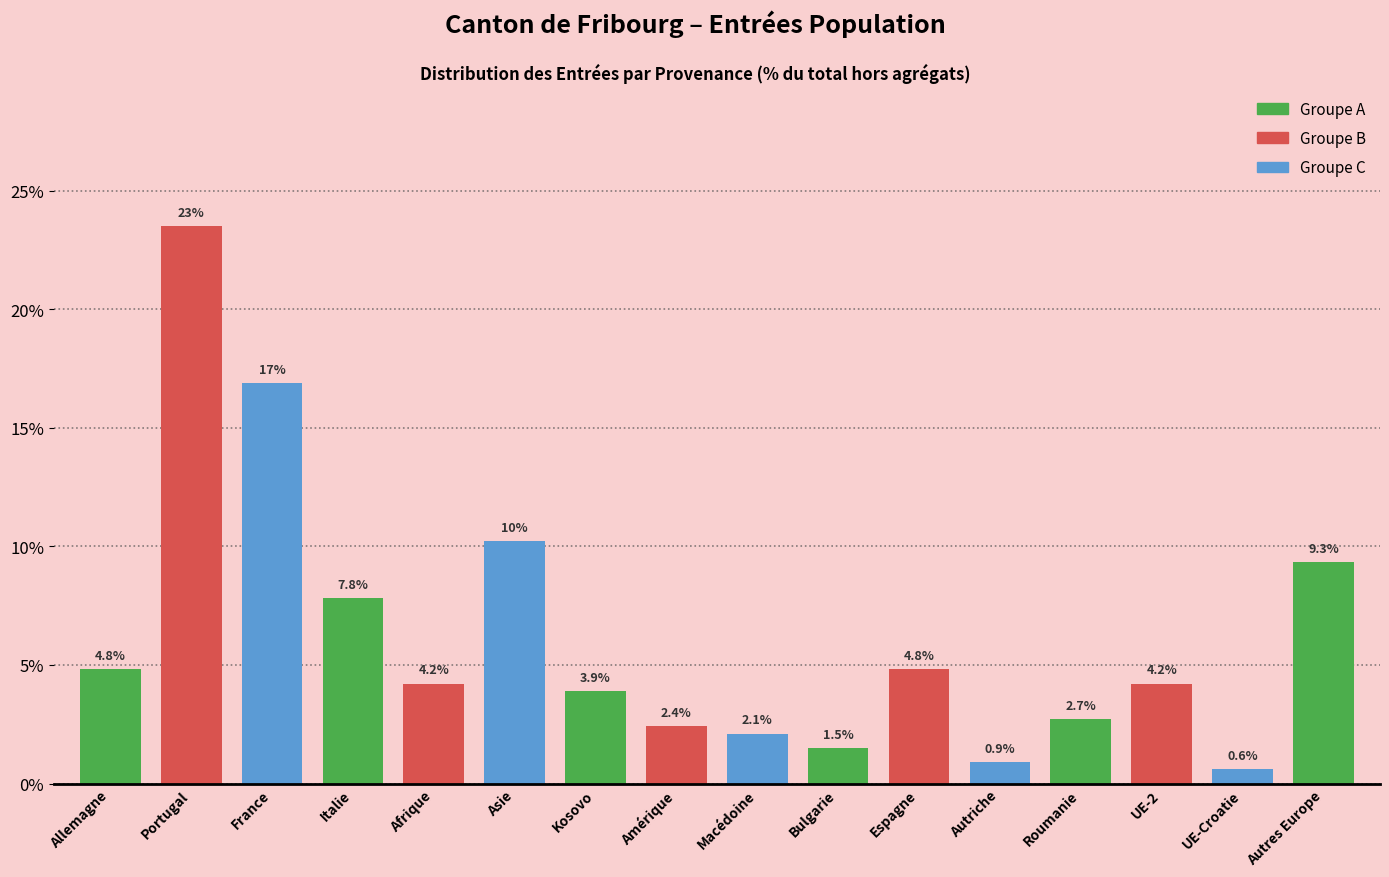

Reading left to right, extract all data points from this chart.

4.8	23.5	16.9	7.8	4.2	10.2	3.9	2.4	2.1	1.5	4.8	0.9	2.7	4.2	0.6	9.3